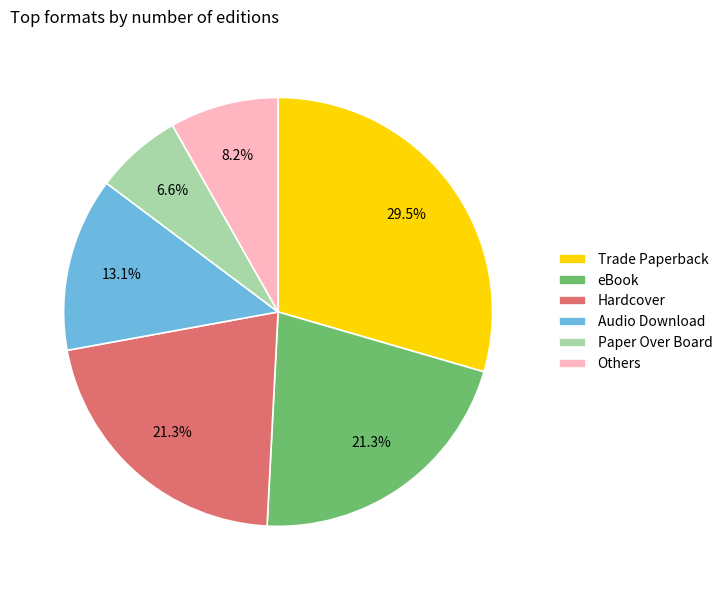

What is the total percentage of Paper Over Board and Audio Download?

19.7%